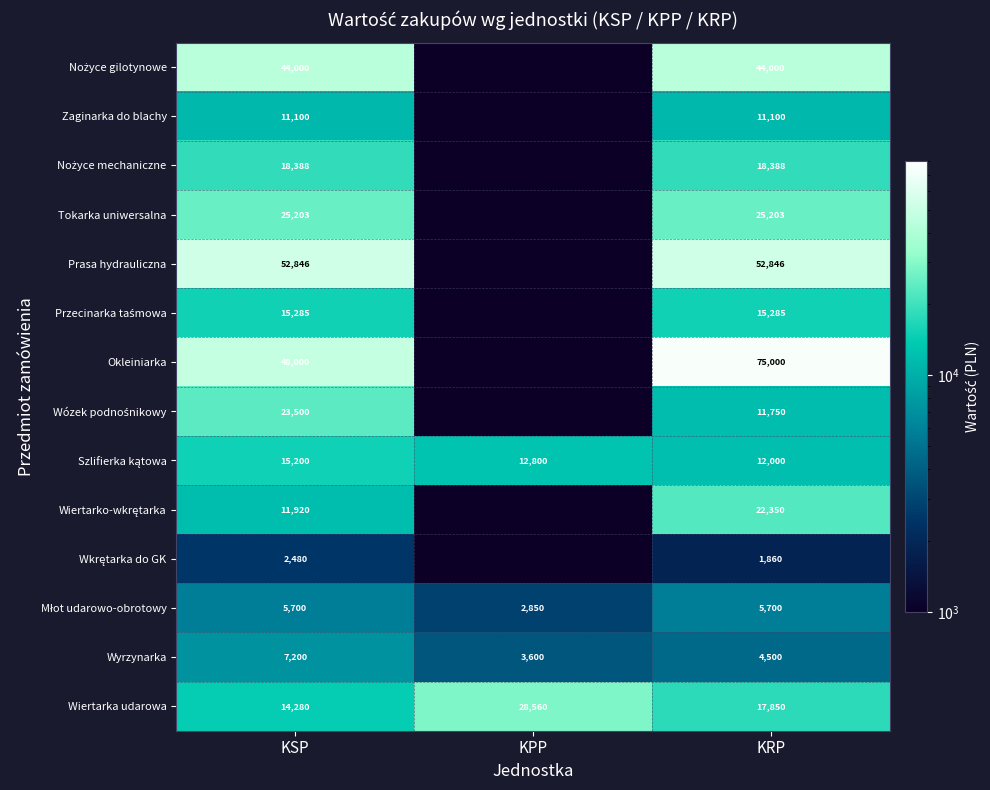

True or false: Prasa hydrauliczna has a value of 34886.1 at KSP.

False